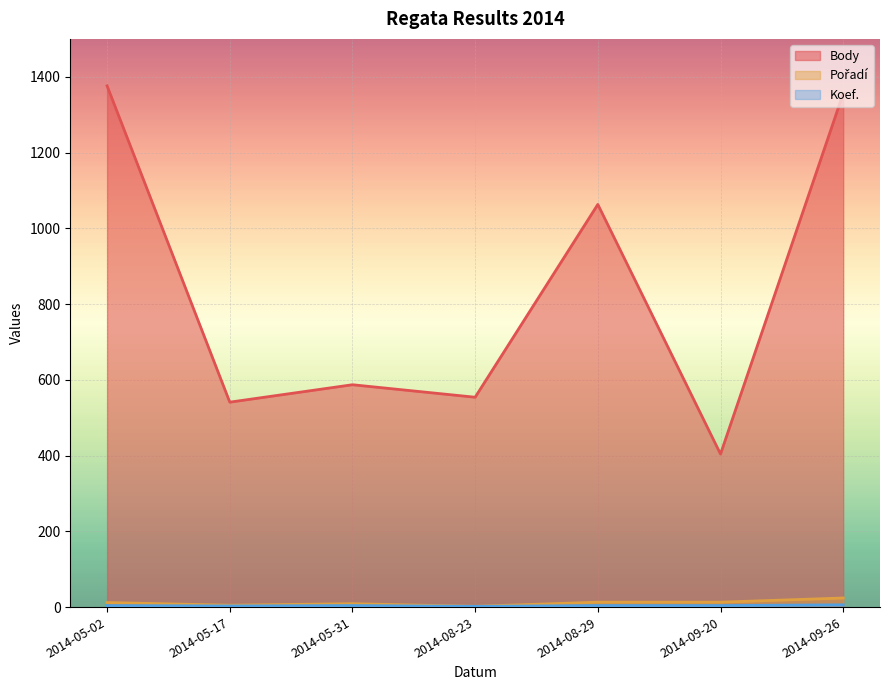

What are all the series names shown in the legend?

Body, Pořadí, Koef.